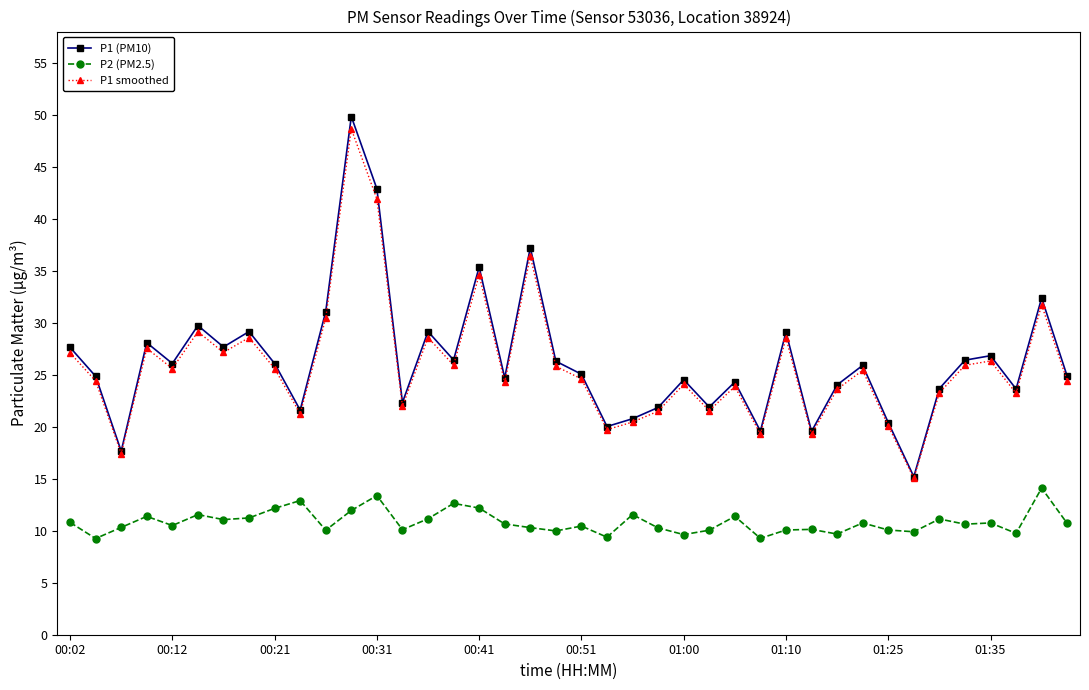

What is the minimum value for P1 (PM10)?

15.2